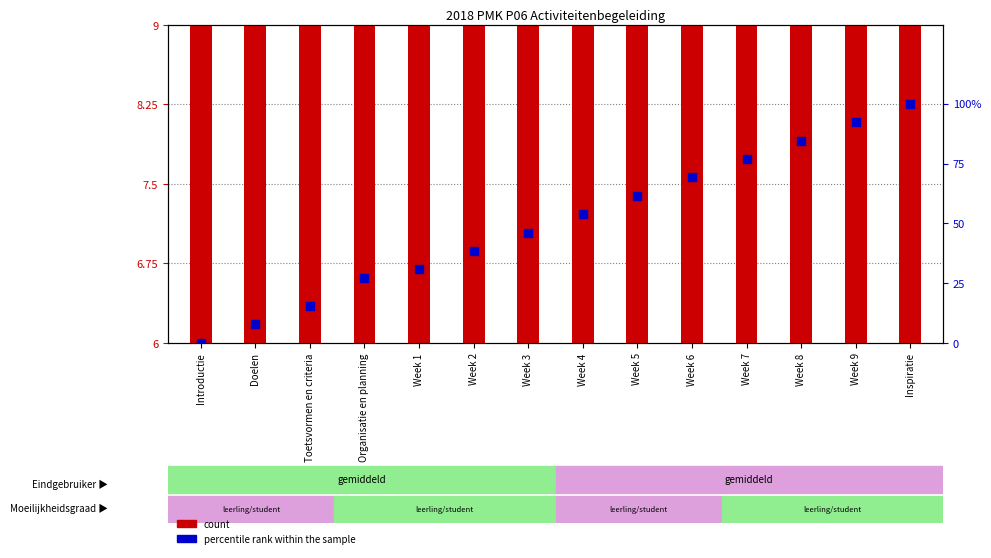

What is the total value across all series at Organisatie en planning?

33.7